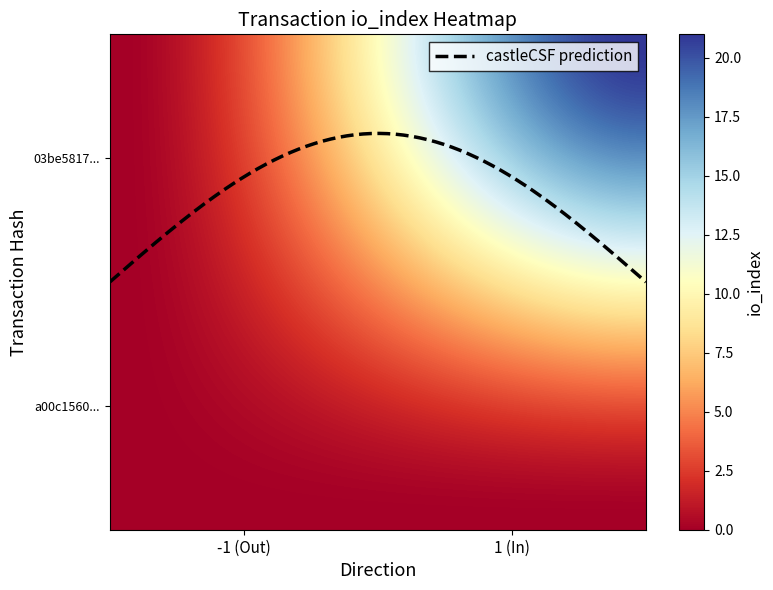

How many data points does each series have?

2